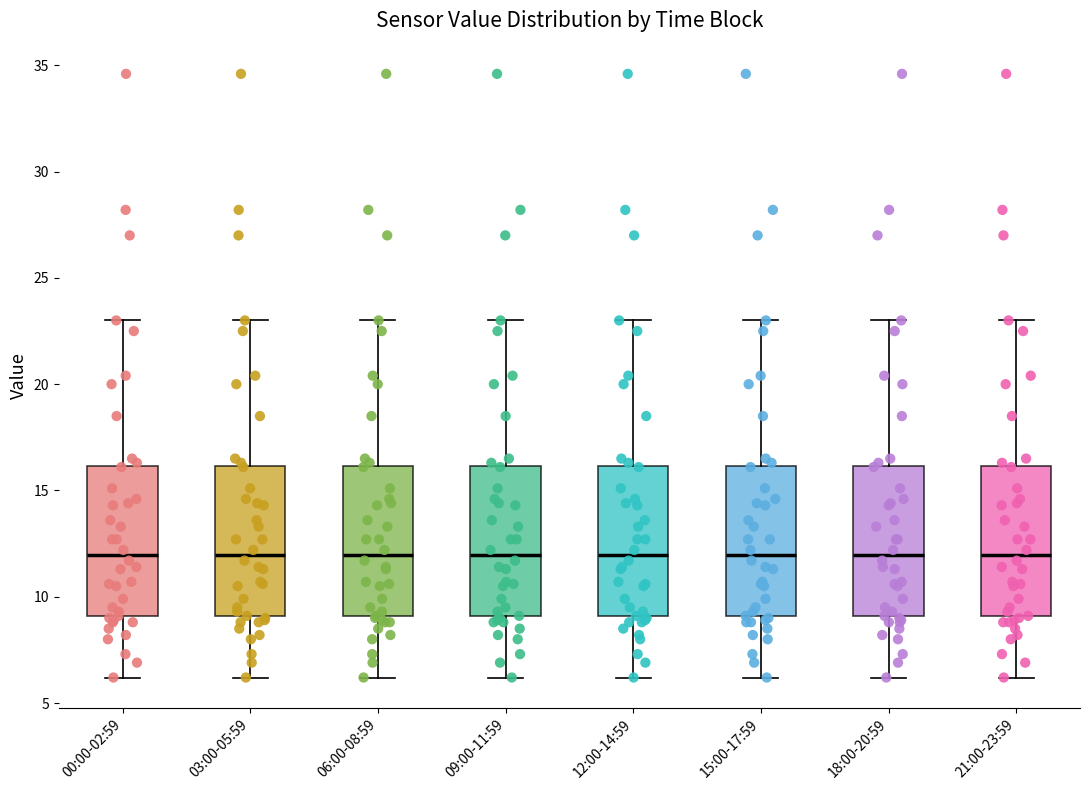

Reading left to right, transcribe this box plot: for each box, give where its median line is, the range the box spans, and where its two whiskers end, as read against the y-axis. The values are not printed on the chart, so give them approximately, as read against the axis.

00:00-02:59: median 12, box 9 to 16, whiskers 6 to 23
03:00-05:59: median 12, box 9 to 16, whiskers 6 to 23
06:00-08:59: median 12, box 9 to 16, whiskers 6 to 23
09:00-11:59: median 12, box 9 to 16, whiskers 6 to 23
12:00-14:59: median 12, box 9 to 16, whiskers 6 to 23
15:00-17:59: median 12, box 9 to 16, whiskers 6 to 23
18:00-20:59: median 12, box 9 to 16, whiskers 6 to 23
21:00-23:59: median 12, box 9 to 16, whiskers 6 to 23